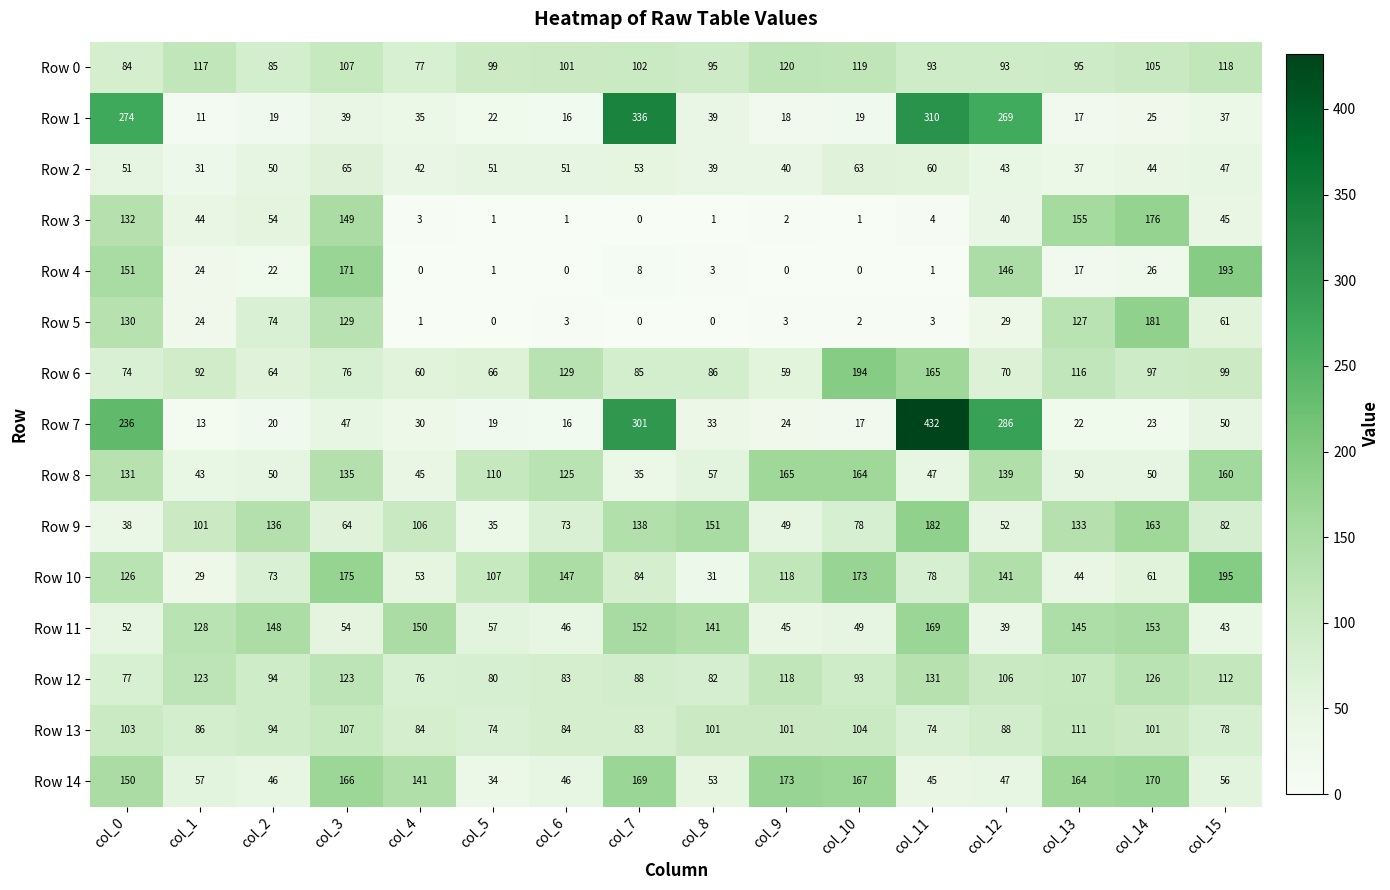

Is the value of Row 10 at col_8 greater than the value of Row 8 at col_1?

No